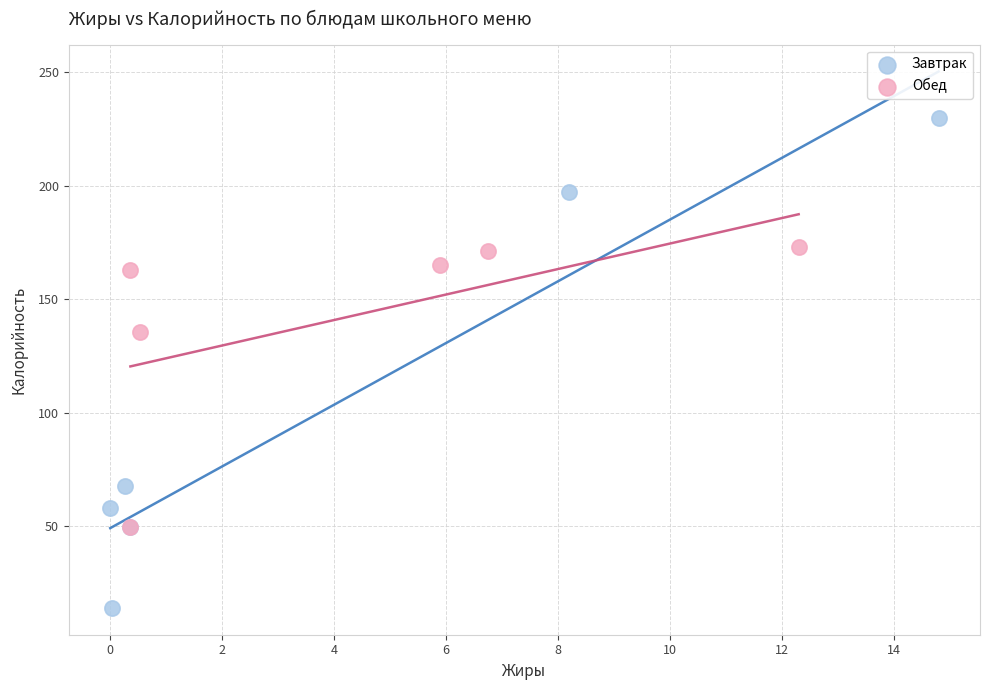

Which series reaches the maximum Y coordinate?

Завтрак